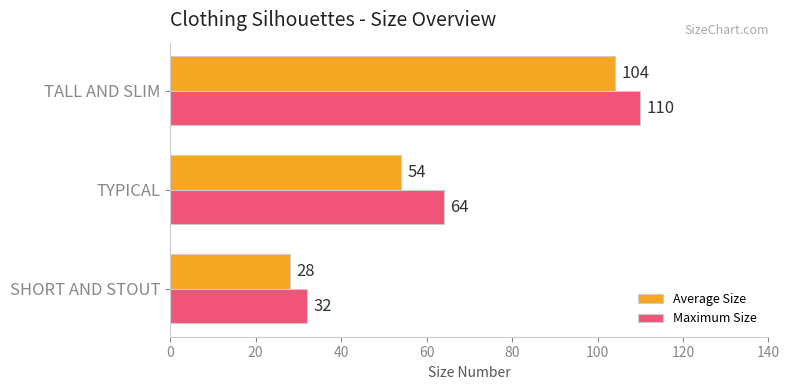

What is the difference between the maximum and minimum values in the Maximum Size series?

78